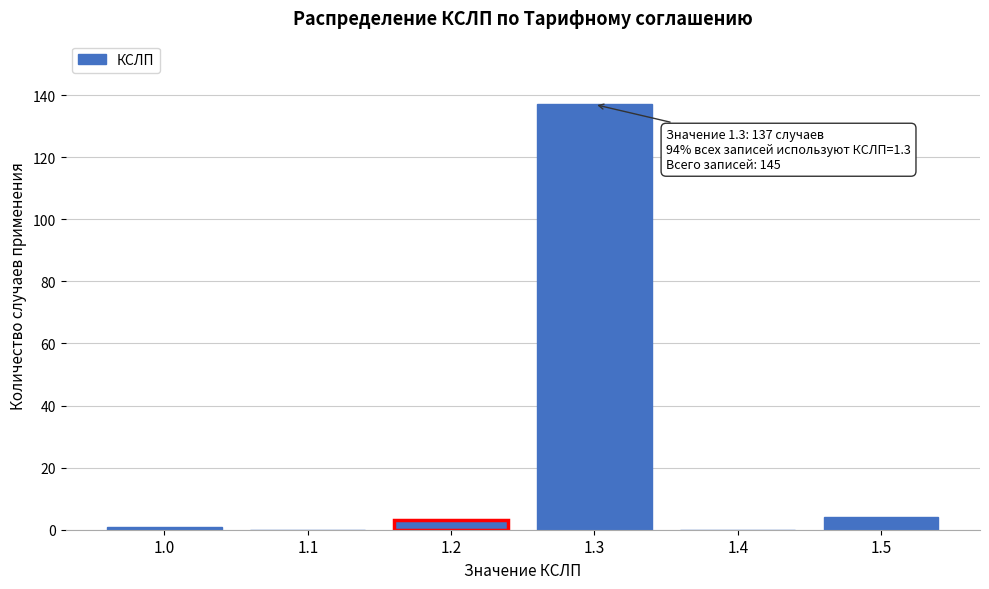

Reading right to left, transcribe all the data shown in this chart.

1.5=4	1.4=0	1.3=137	1.2=3	1.1=0	1.0=1